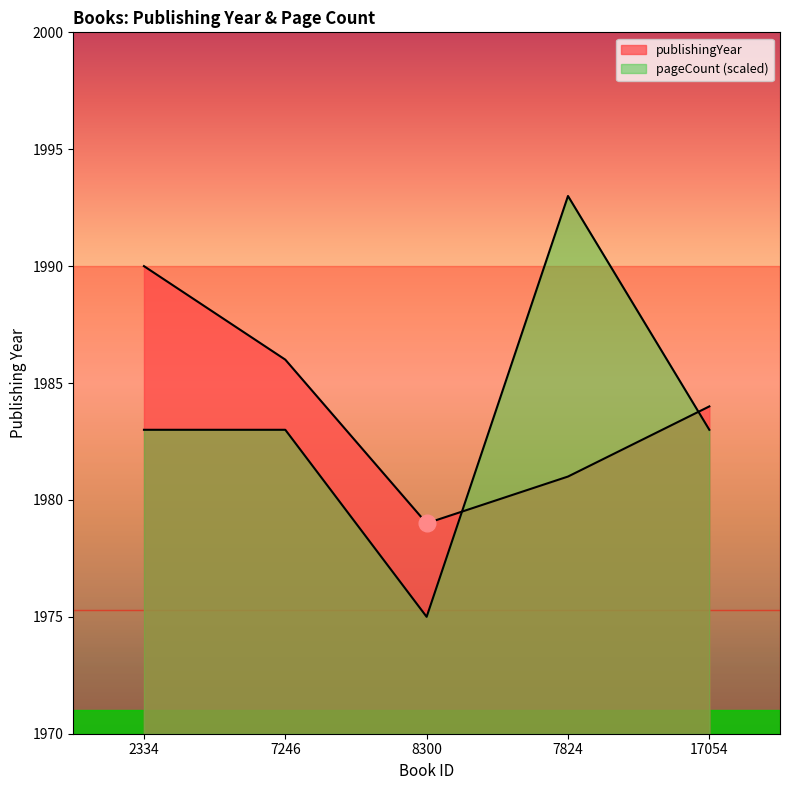

How many interior local peaks does the pageCount series have?

1